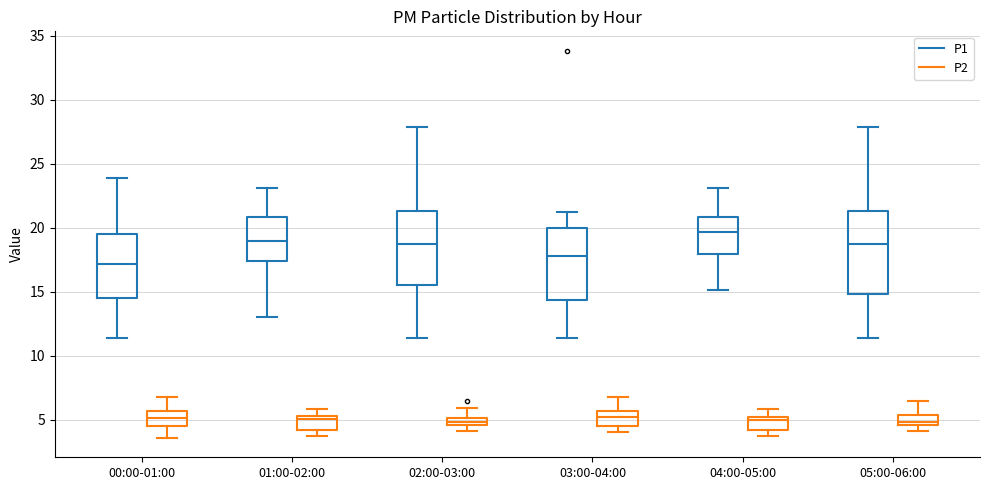

Which box is the tallest, from its lower edge to its upper edge?

05:00-06:00 (P1)